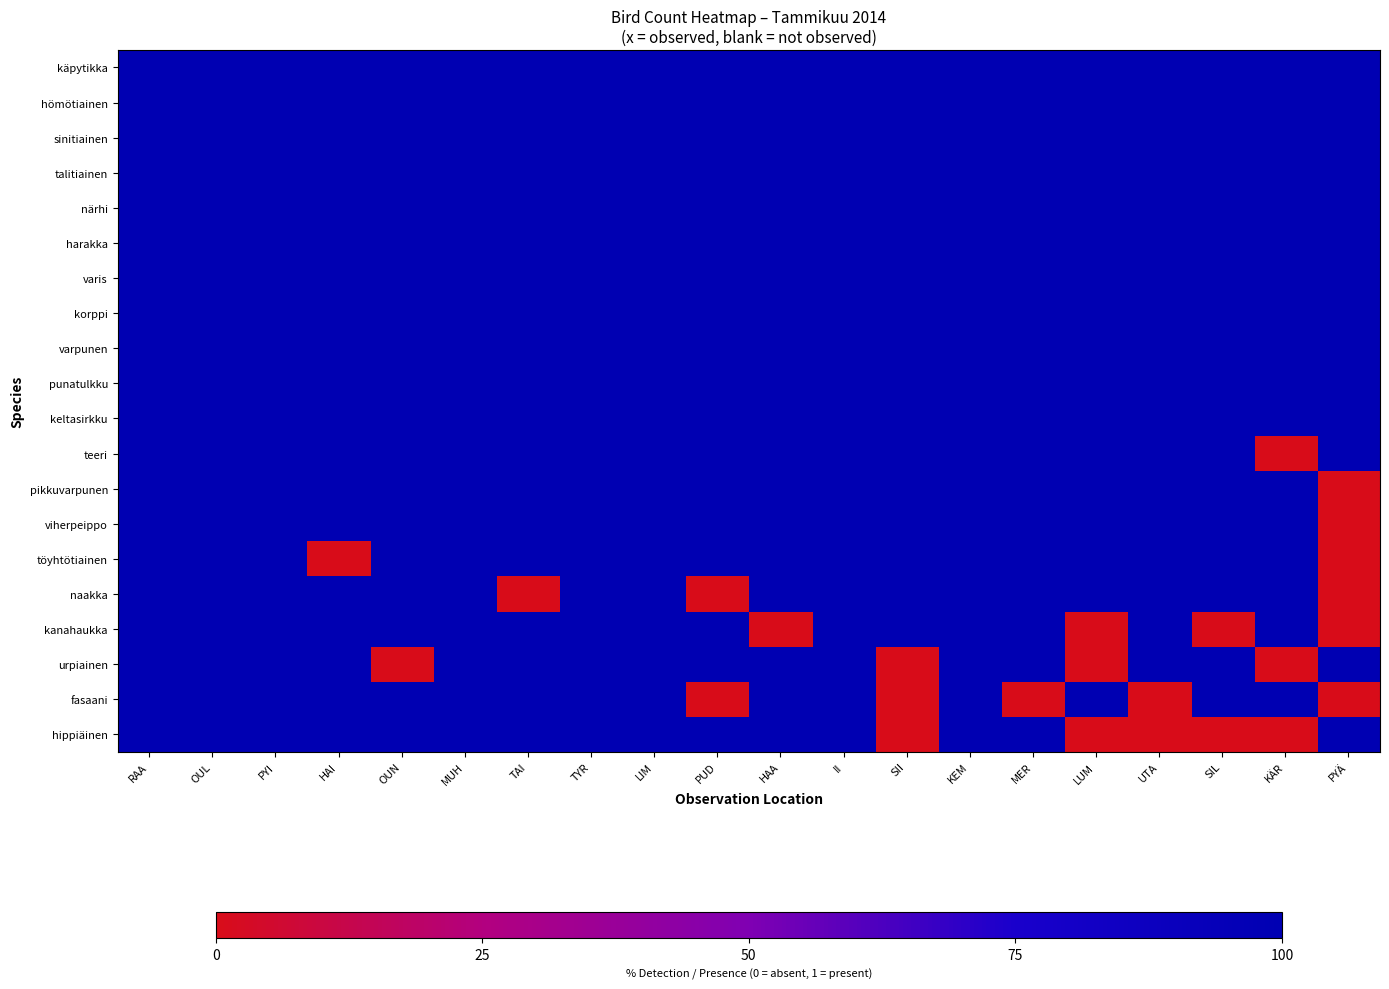

Which series has the largest range (max minus min)?

teeri